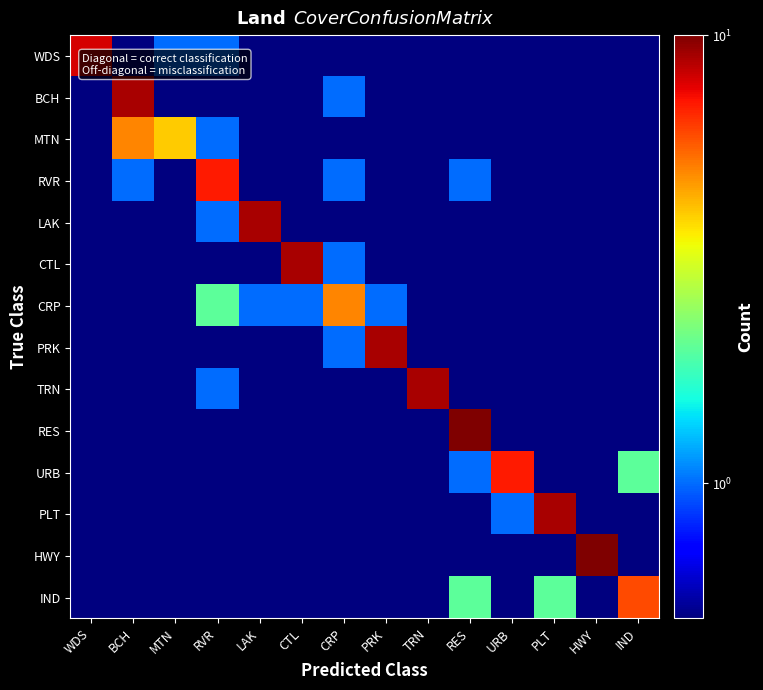

What is the total value across all series at RES?

15.0